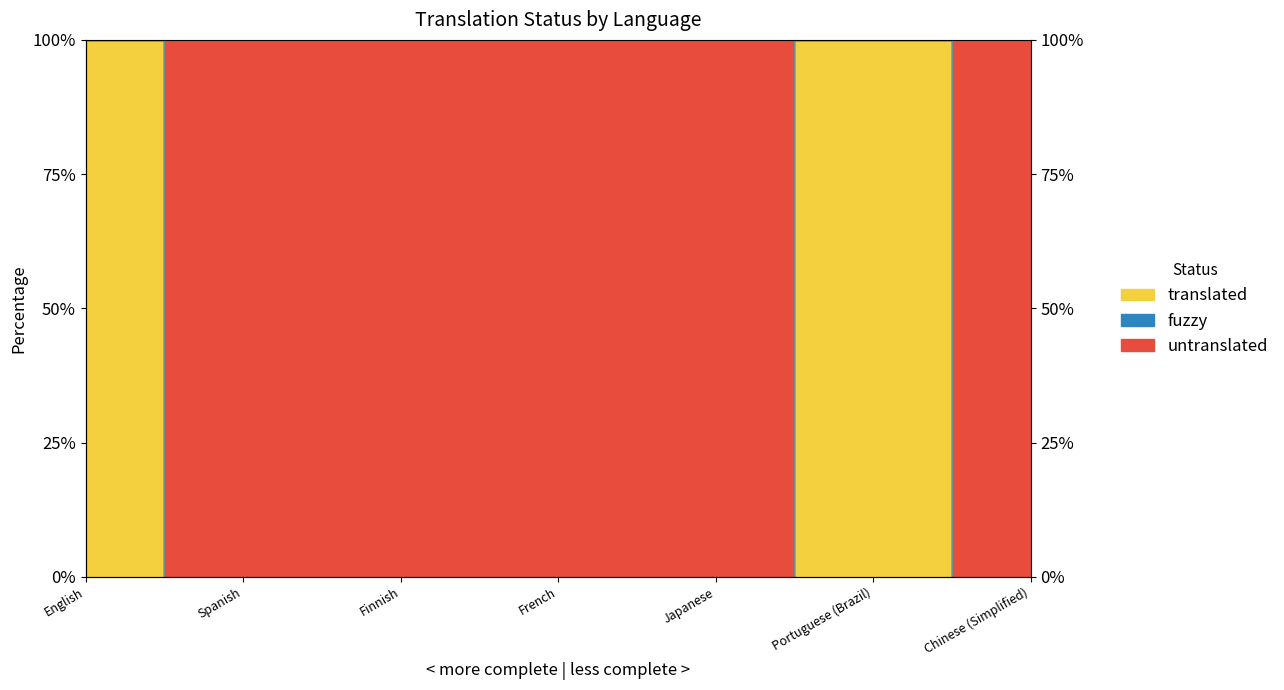

True or false: translated and untranslated cross at least once.

False